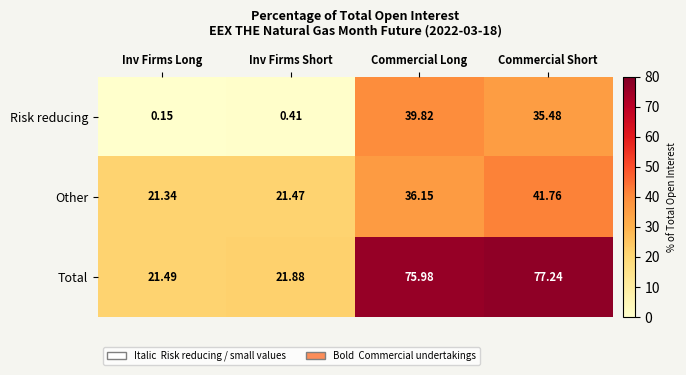

At which label is Other closest to 31?

Commercial Long